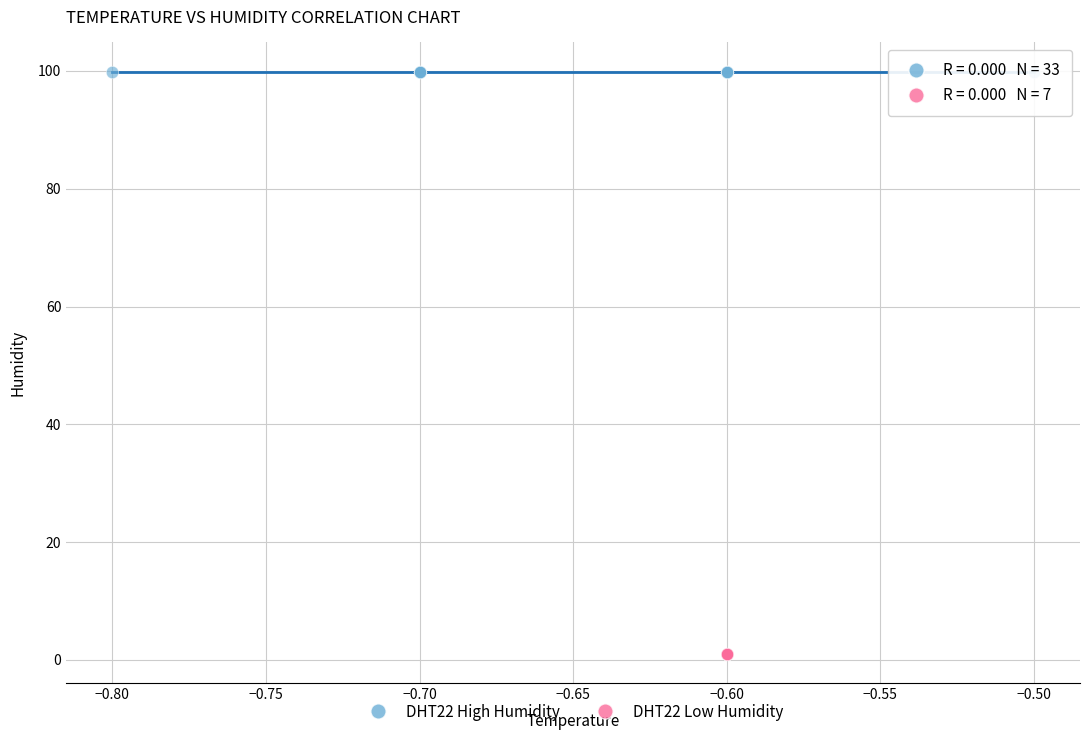

Which series contains the highest Y value?

DHT22 High Humidity